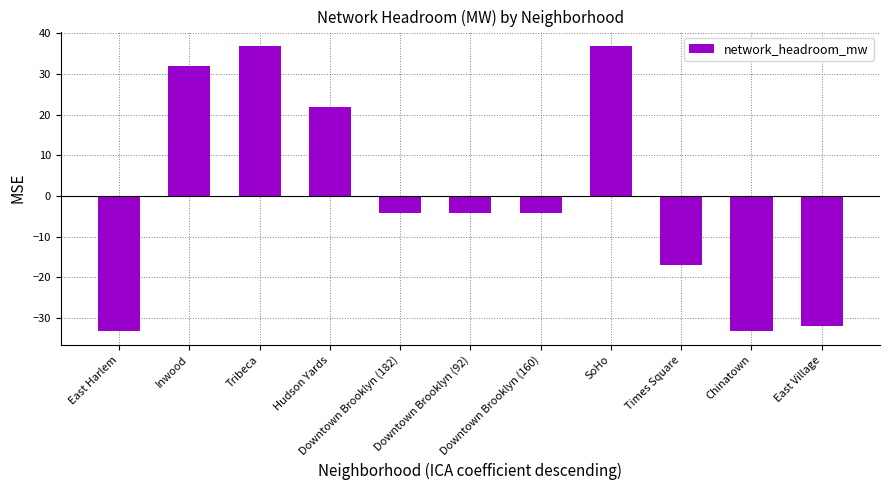

Count the number of data series in this chart.

1